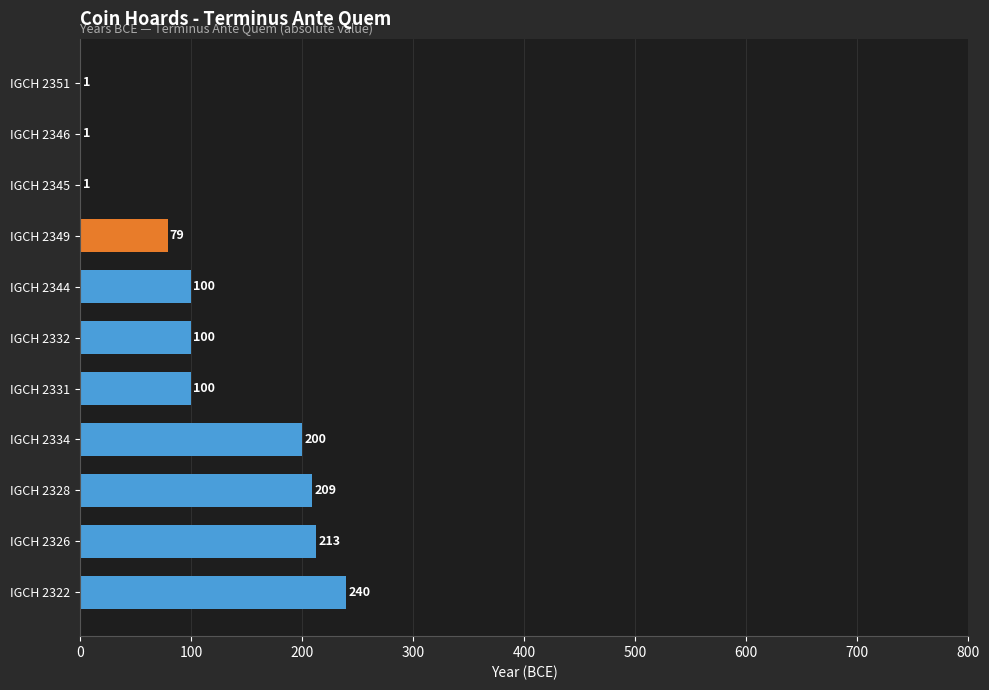

What is the ratio of the value at IGCH 2349 to the value at IGCH 2351?

79.0